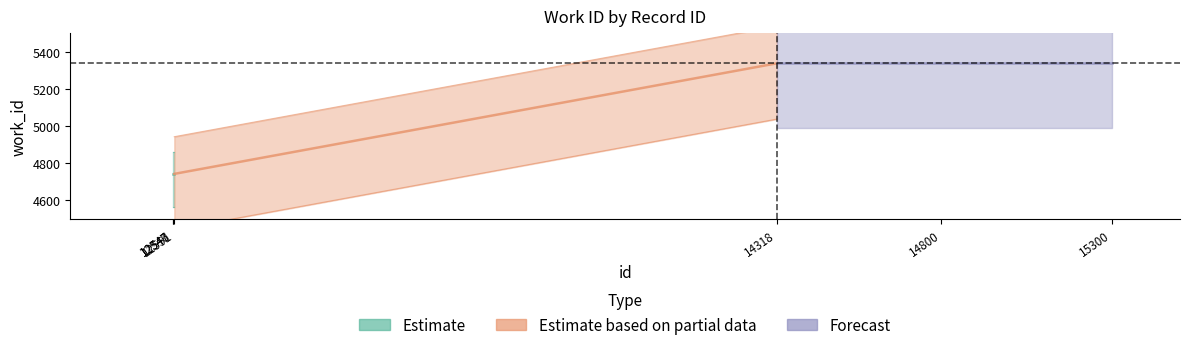

Which has a higher value, 12551 or 12546?

12551